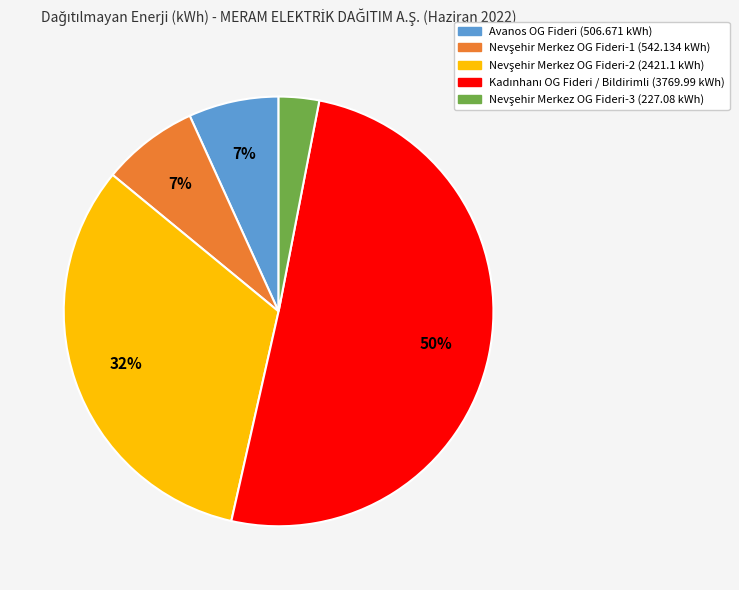

How many slices are in this pie chart?

5